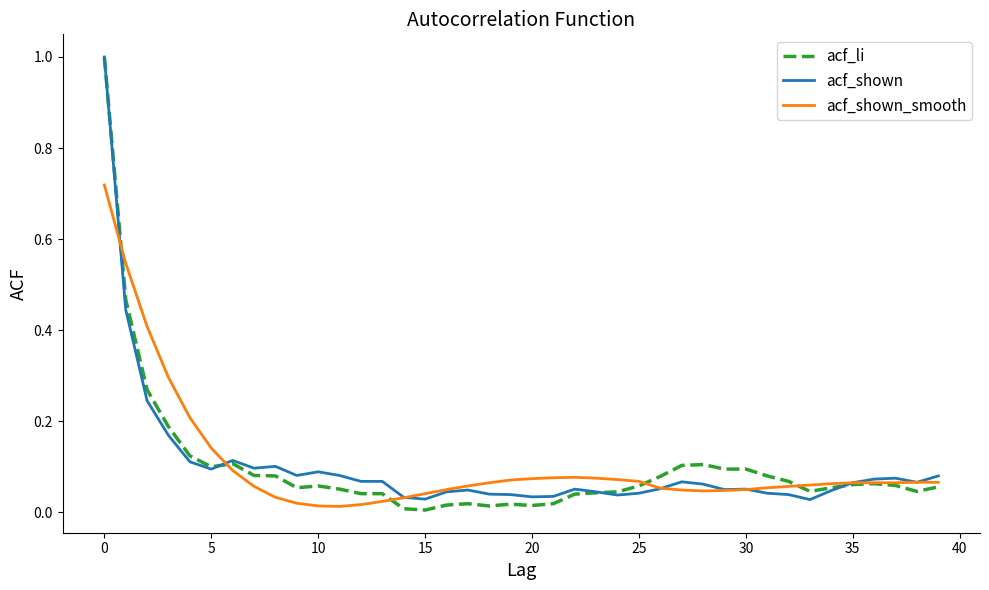

What are all the series names shown in the legend?

acf_li, acf_shown, acf_shown_smooth